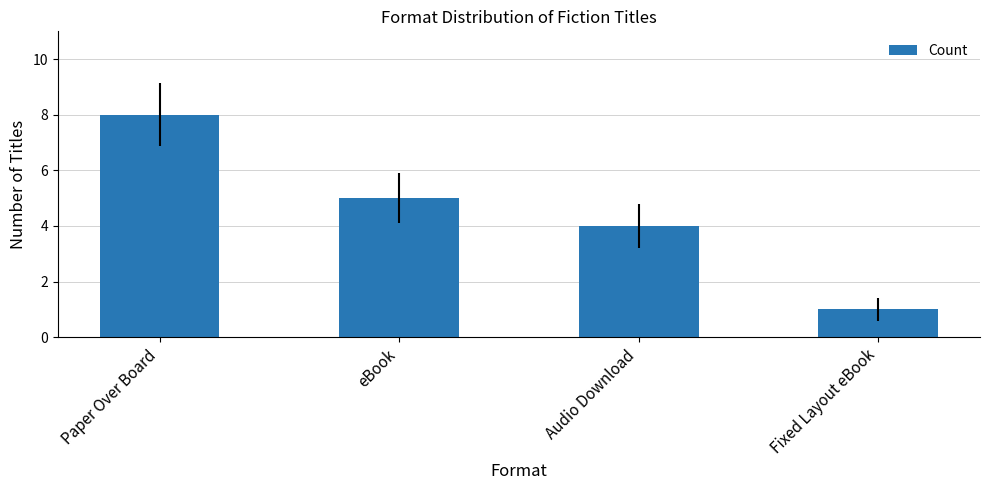

What is the change in value from Paper Over Board to Audio Download?

-4